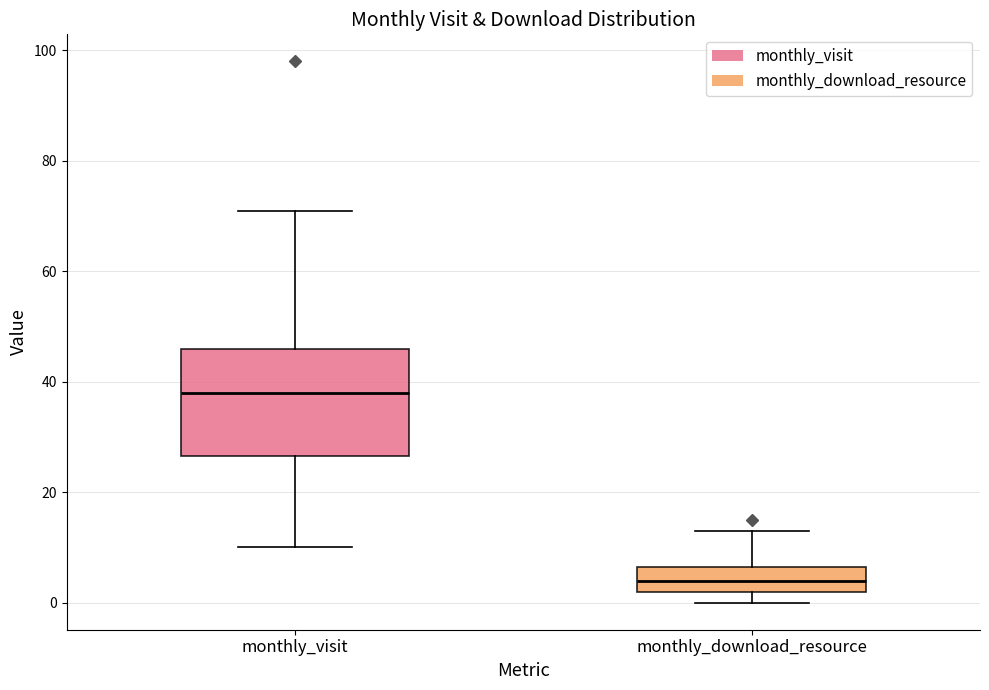

Which box is the tallest, from its lower edge to its upper edge?

monthly_visit